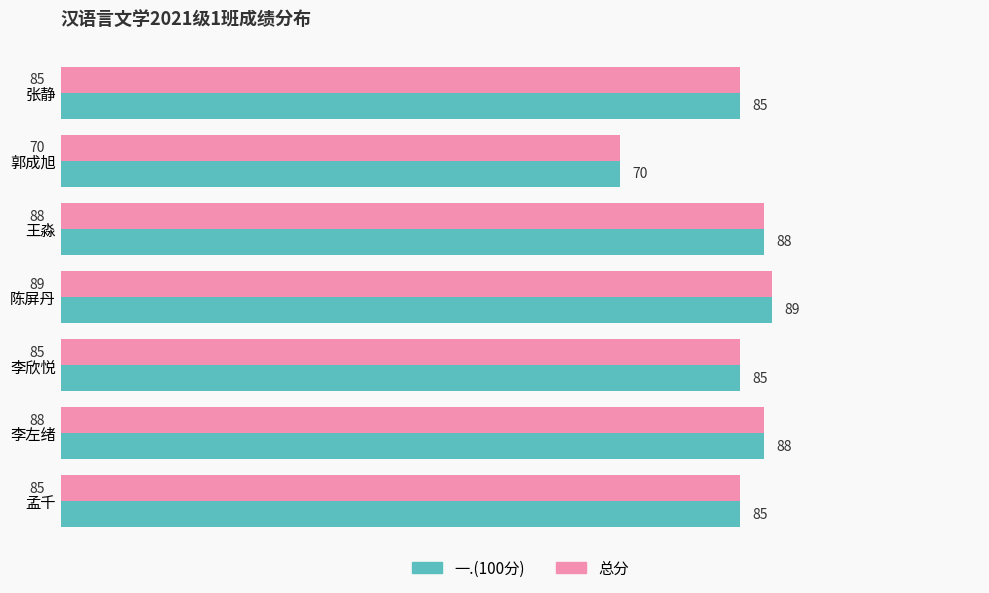

At which category is the sum across all series the highest?

陈屏丹